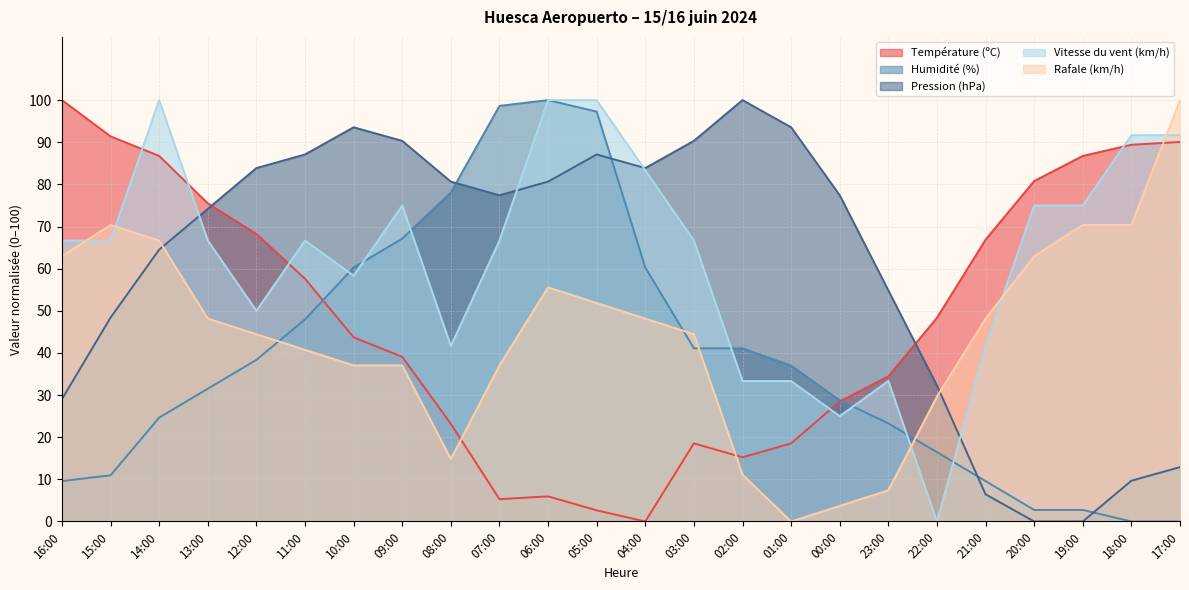

Is it true that Pression (hPa) equals 22.4 at 17:00?

False